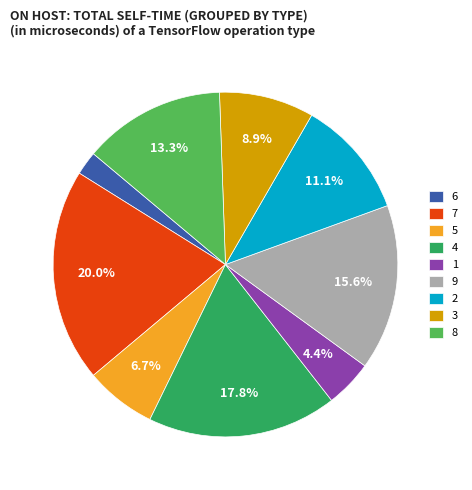

To the nearest percent, what percentage of the pie is 5?

7%